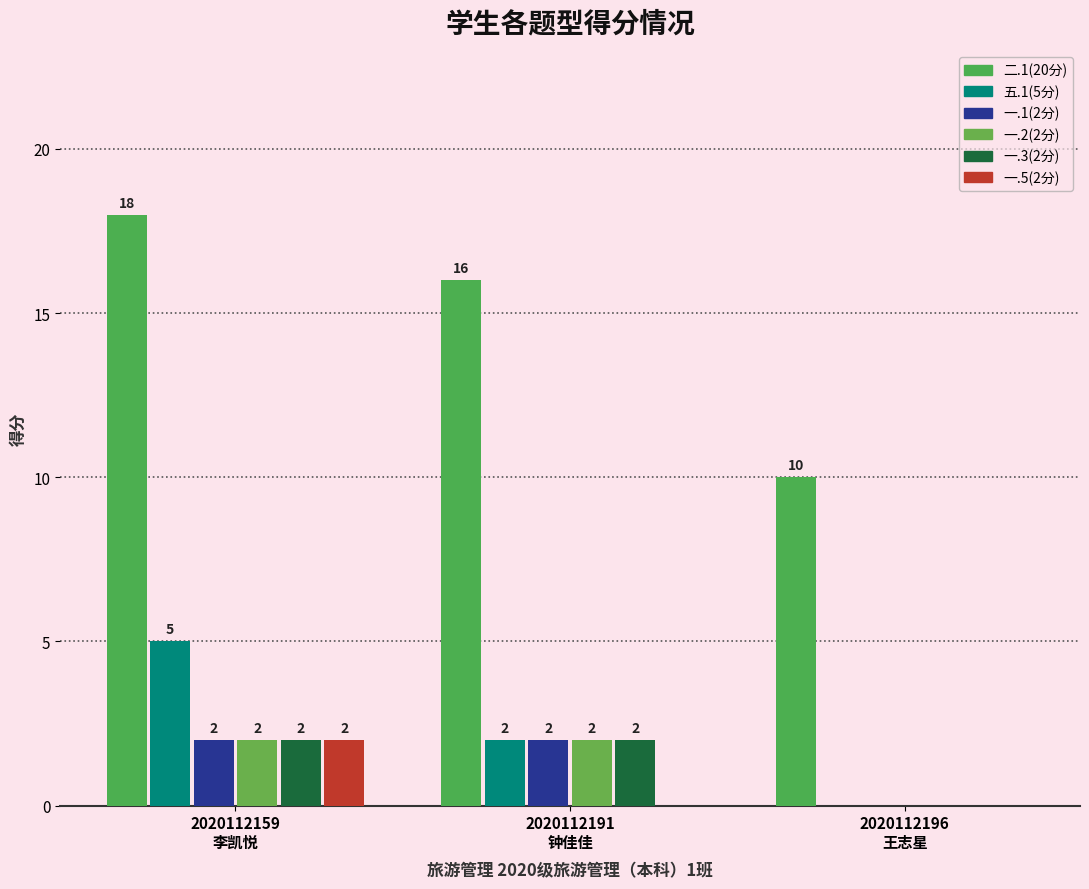

Are the bars horizontal?

No